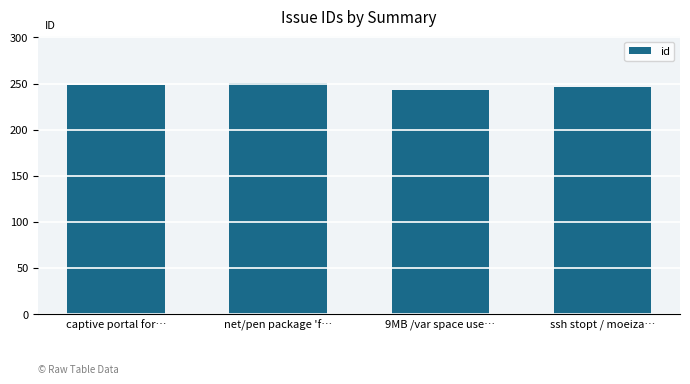

What is the average value?

247